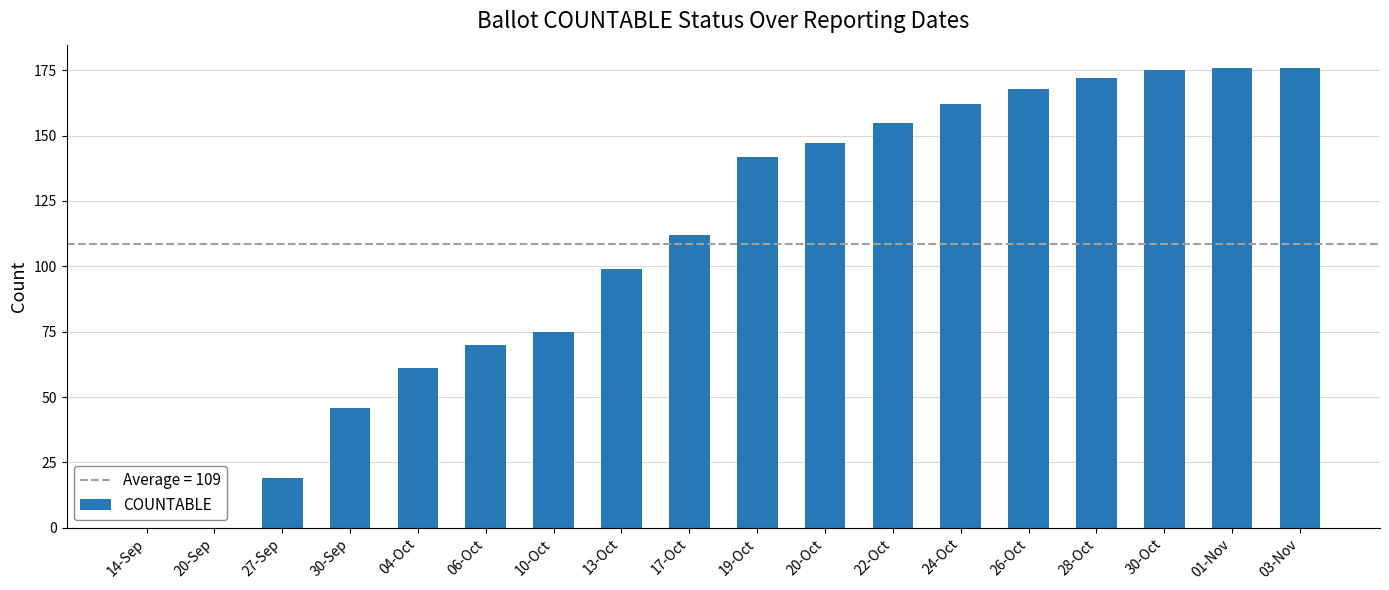

Is it true that the value at 24-Oct is 162?

True